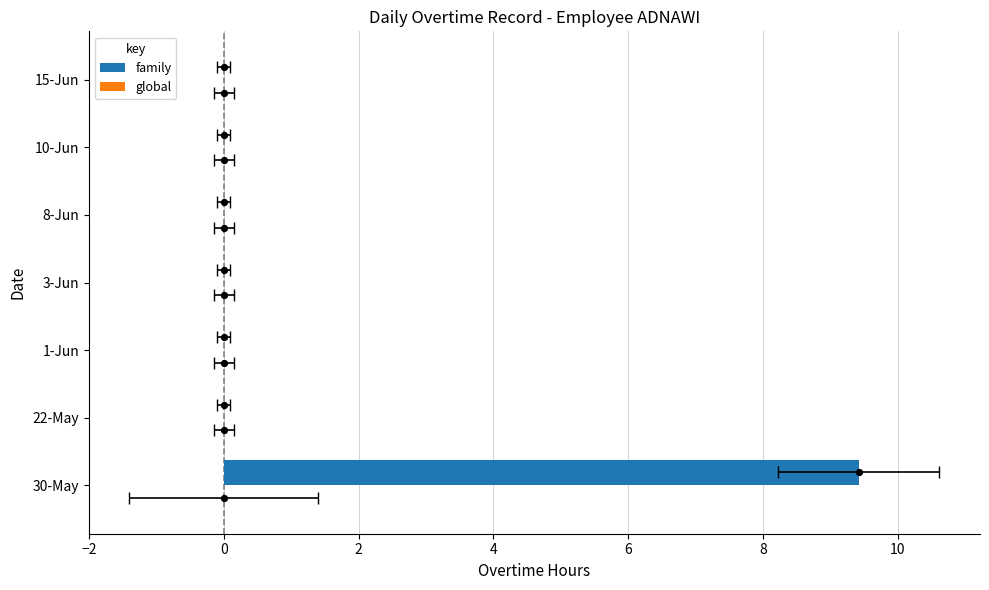

Which series contains the highest Y value?

family